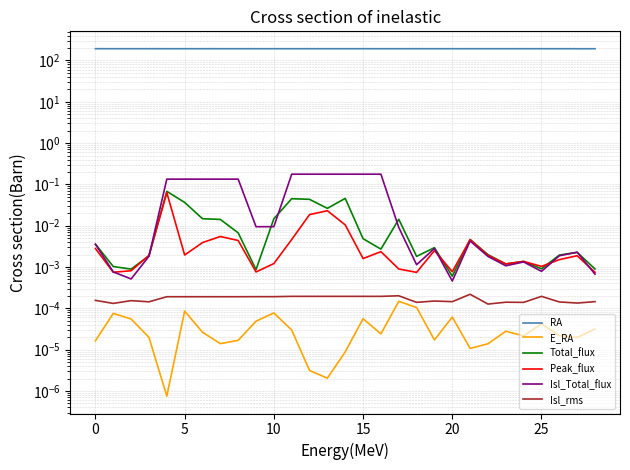

The RA series shows 290.5 at 27. True or false?

False